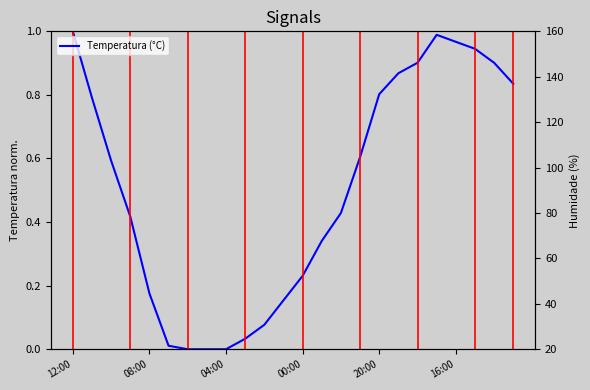

True or false: the data has more than 0 interior local peaks.

True